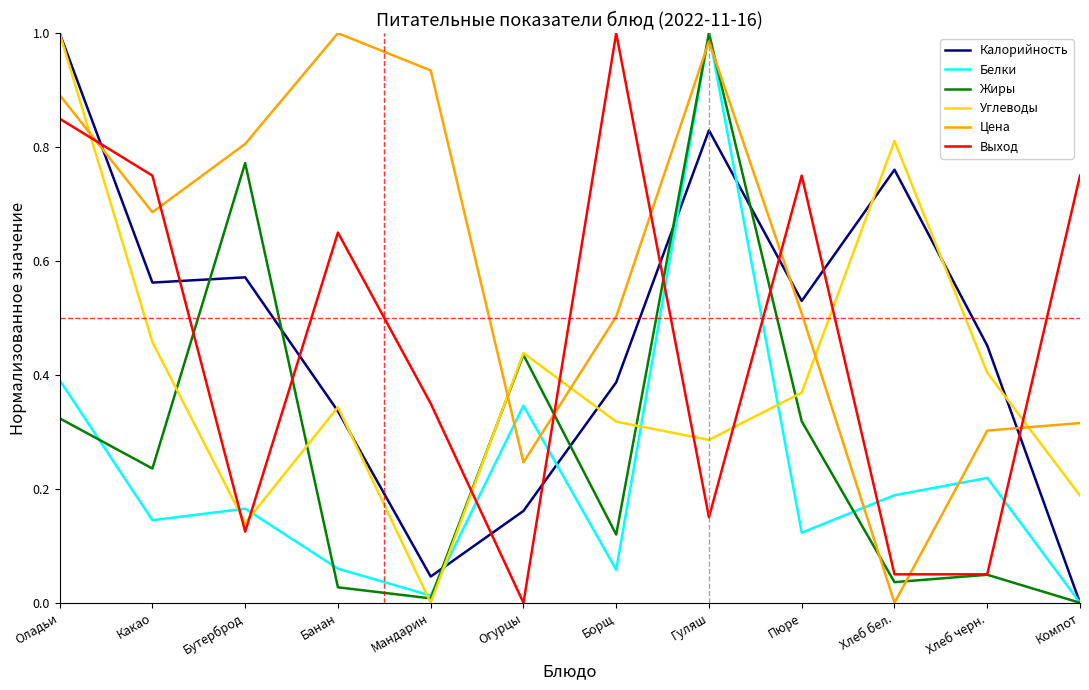

At which label does Углеводы reach its minimum?

Мандарин